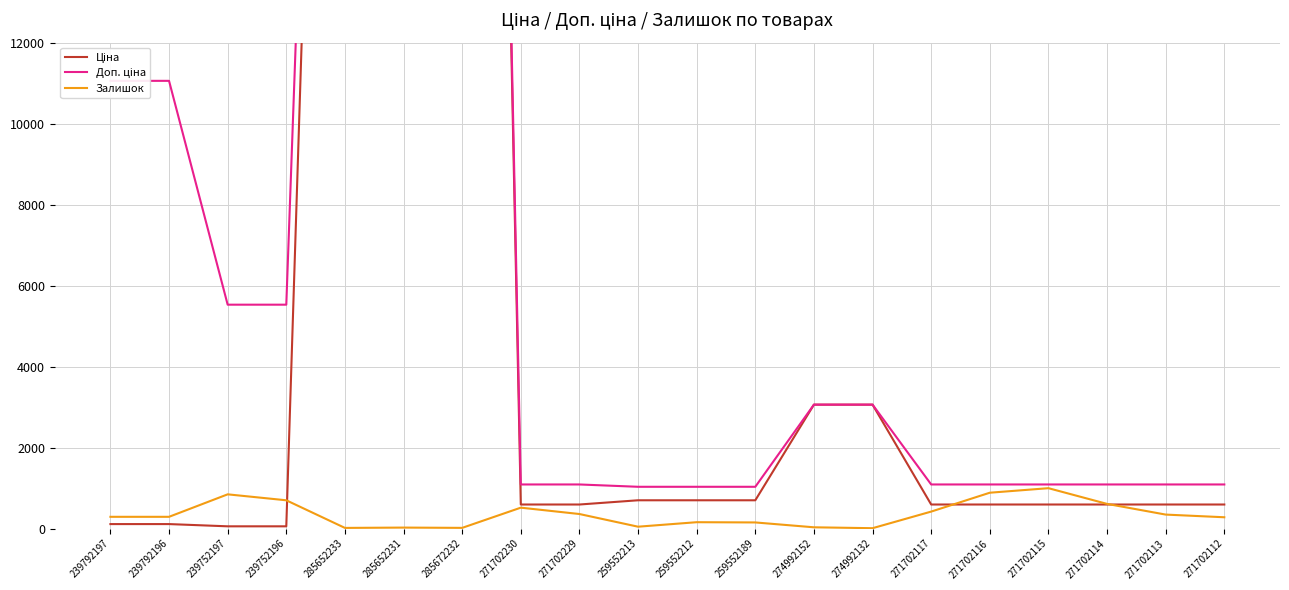

True or false: Доп. ціна and Ціна cross at least once.

False